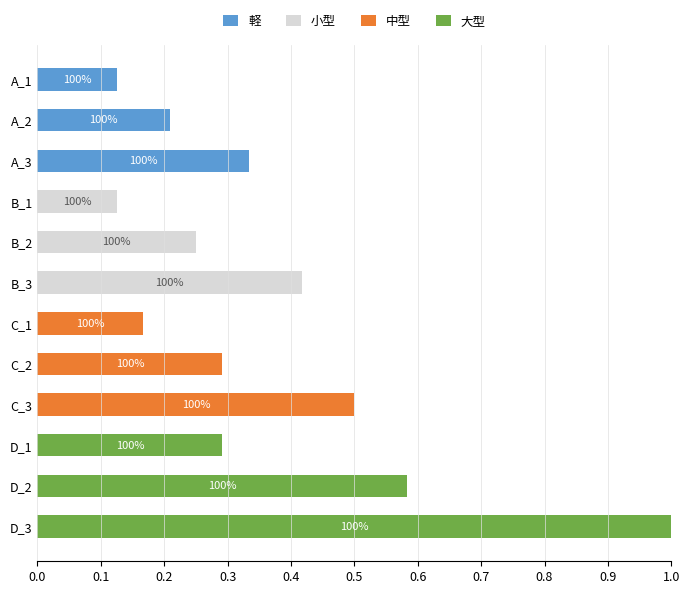

Is it true that 軽 equals 0.0 at C_1?

True